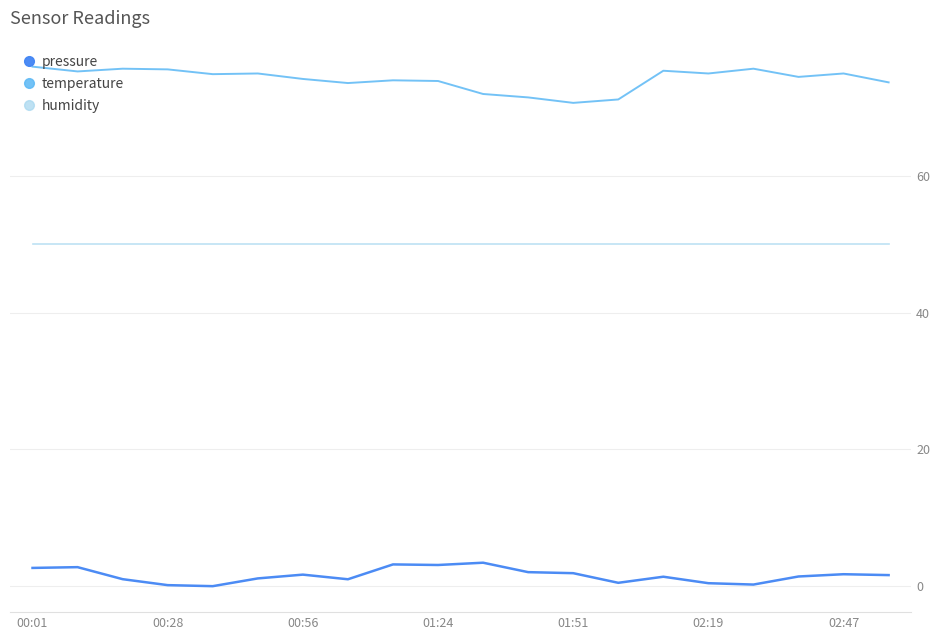

Does the chart have visible grid lines?

Yes